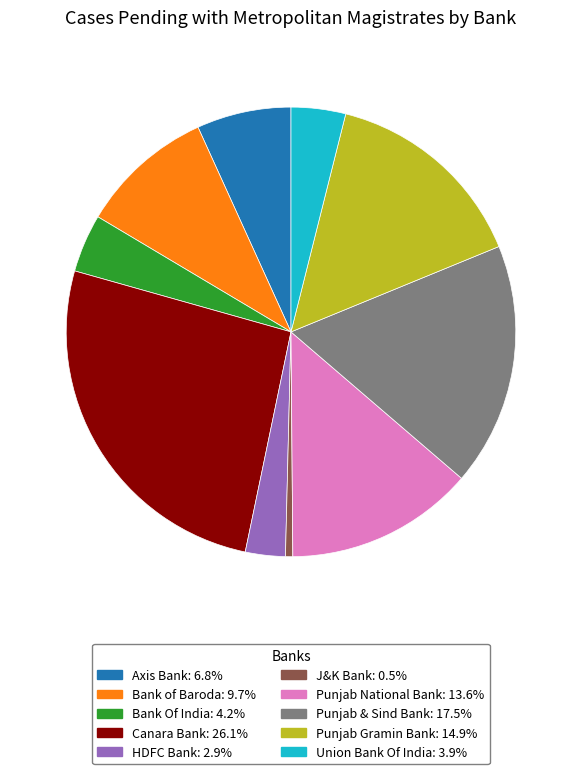

Which slice is the largest?

Canara Bank